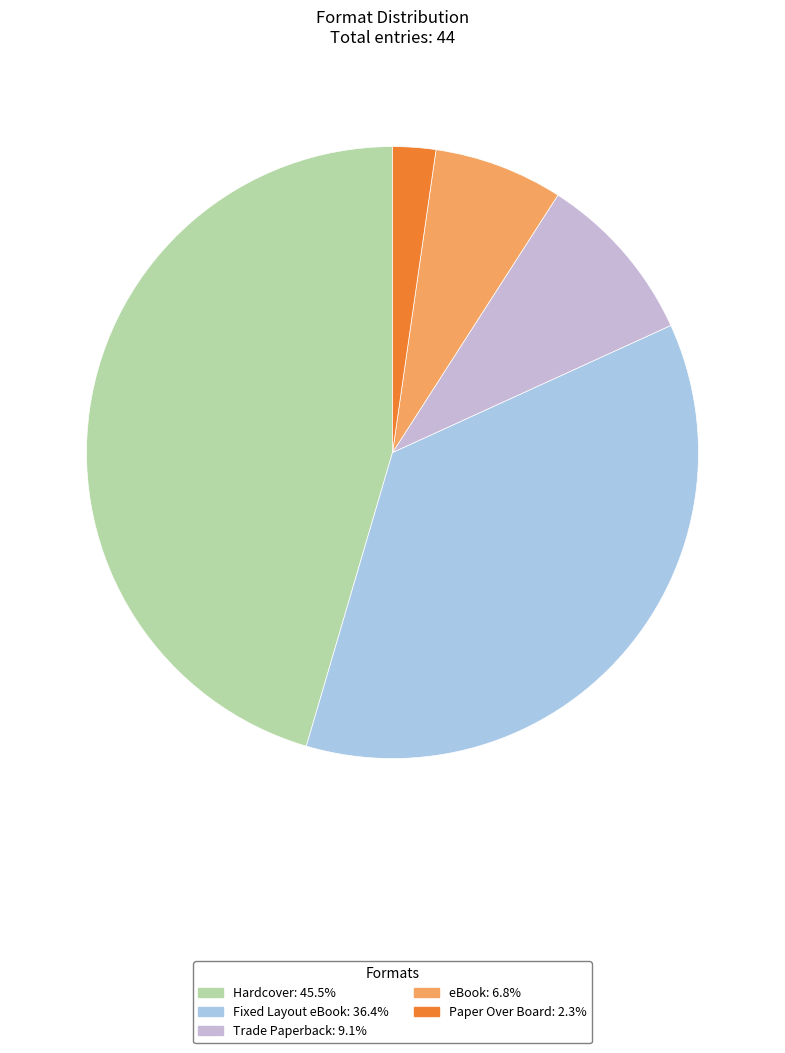

What percentage do Paper Over Board and Trade Paperback together represent?

11.4%